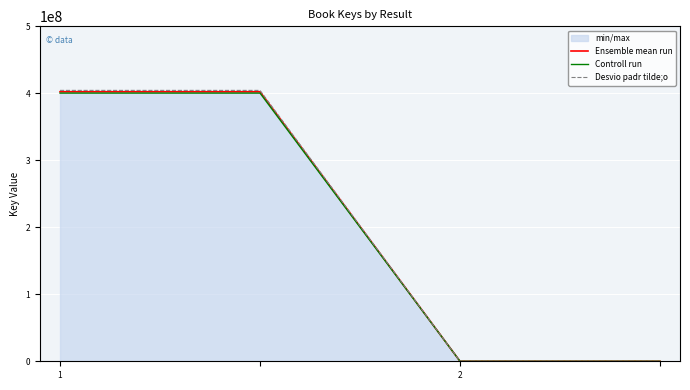

At which label is Ensemble mean run closest to 201184994?

1